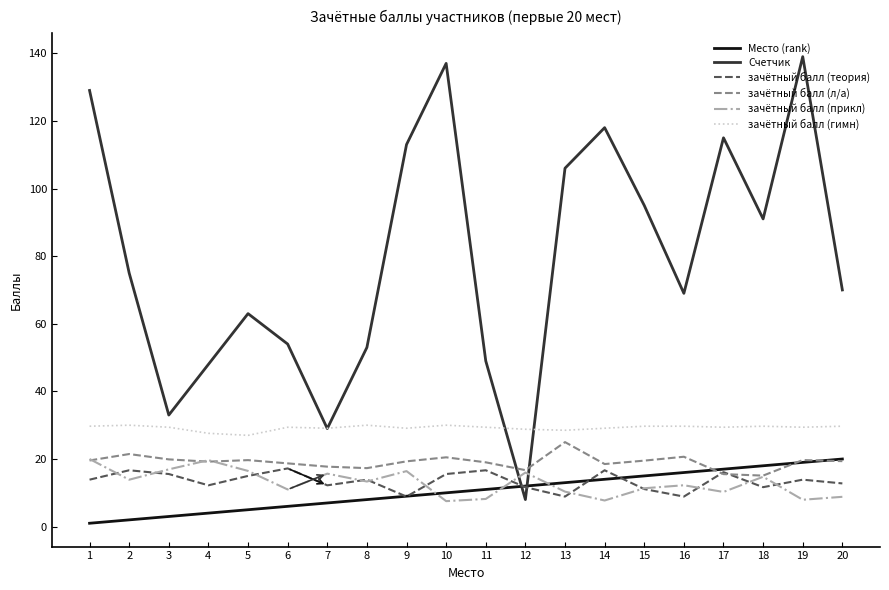

Which series has the largest total across all categories?

Счетчик